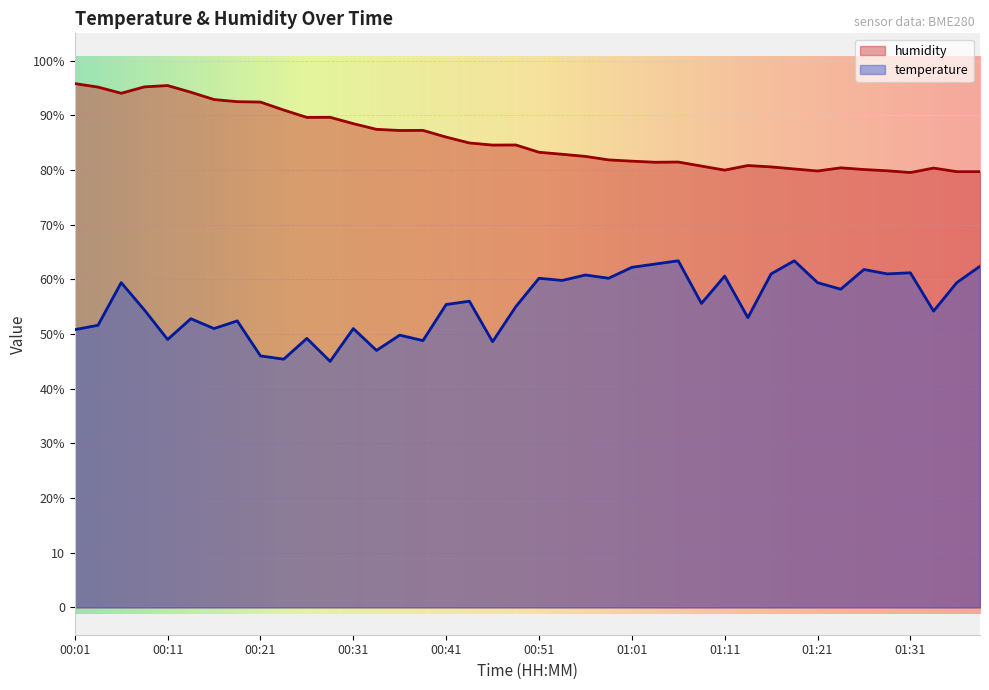

The value of temperature at 01:38 is 104.4. True or false?

False